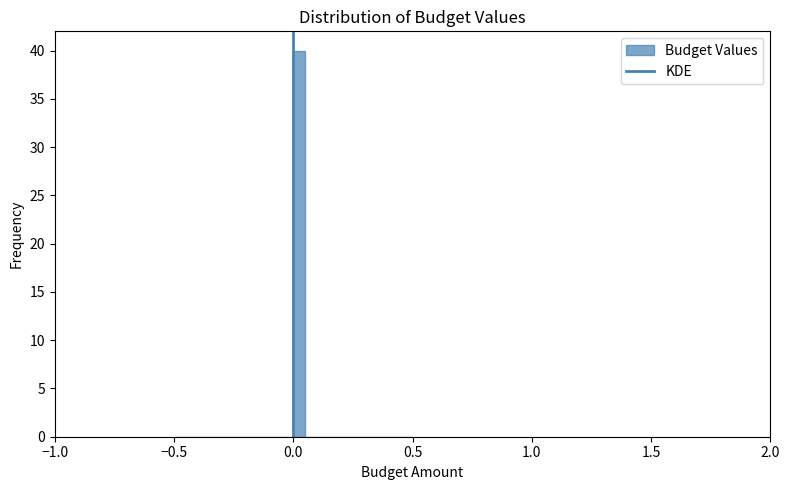

Around what value on the x-axis is the tallest bar? Give the approximate position of its centre, as read against the axis.

0.05